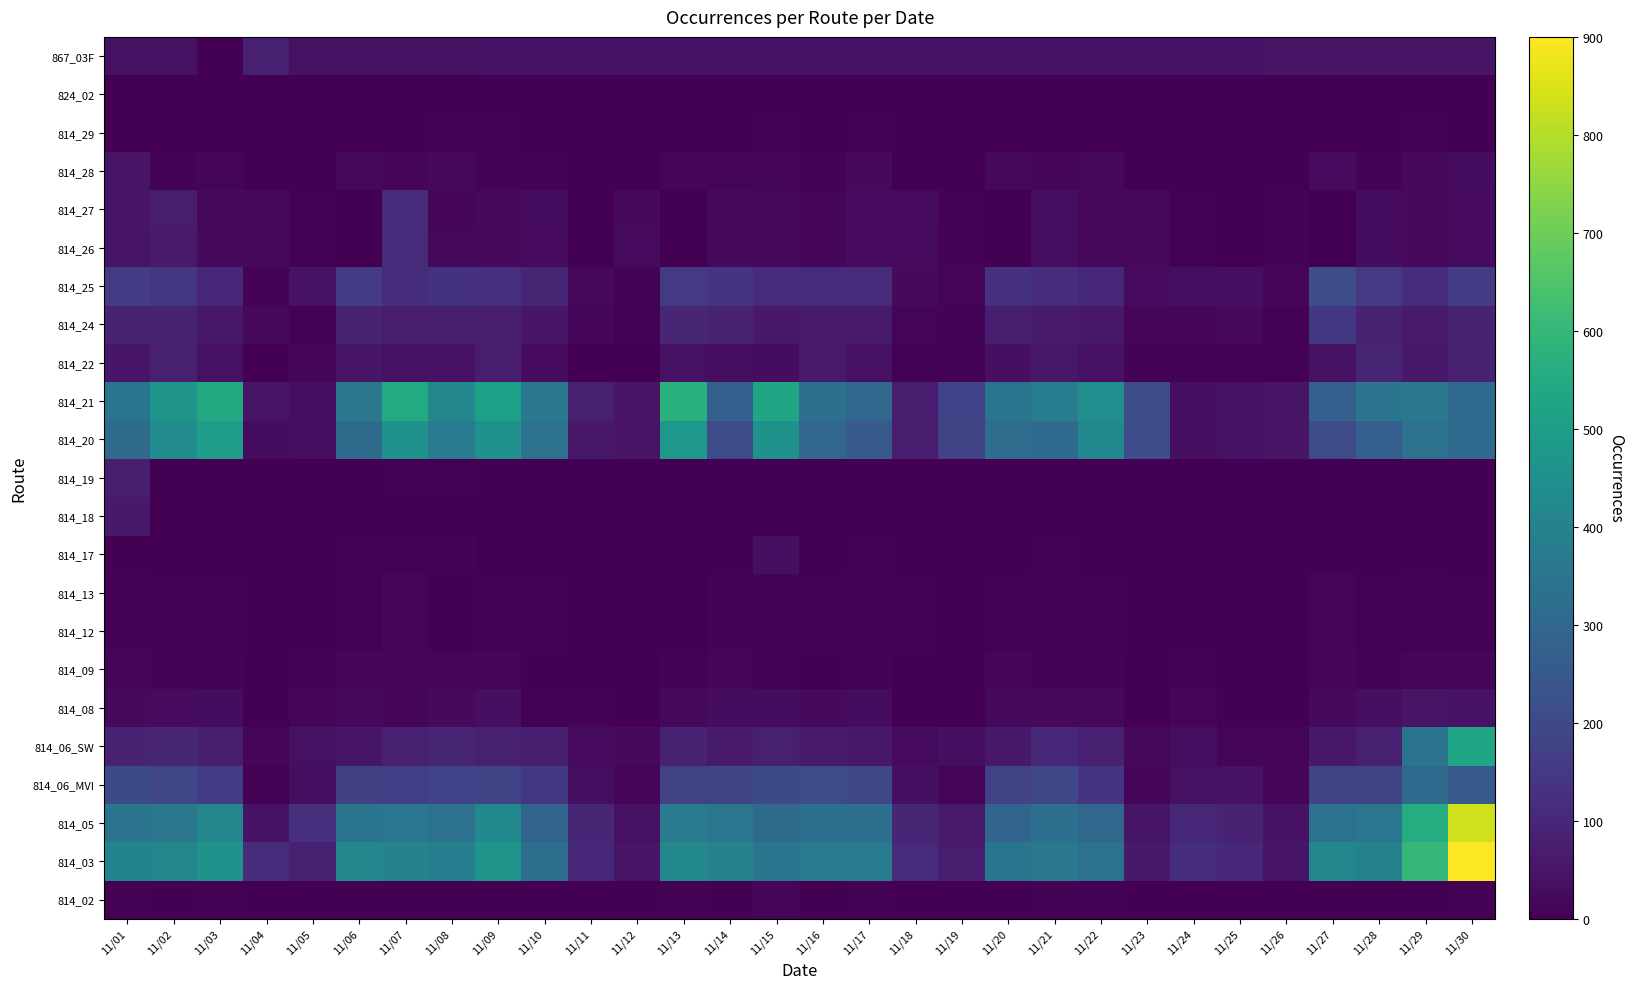

What is the spread (max minus min) of values at 11/23?

213